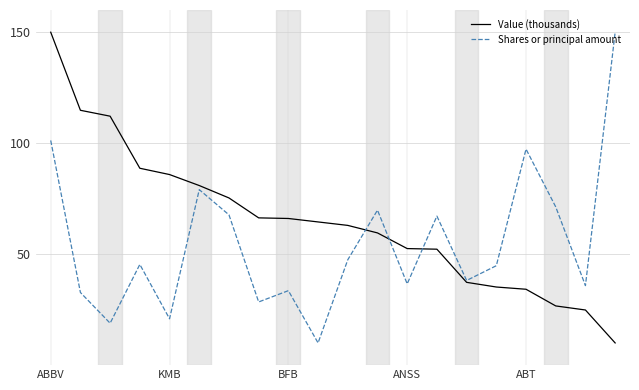

Which series ends up on top after the final intersection of Value (thousands) and Shares or principal amount?

Shares or principal amount